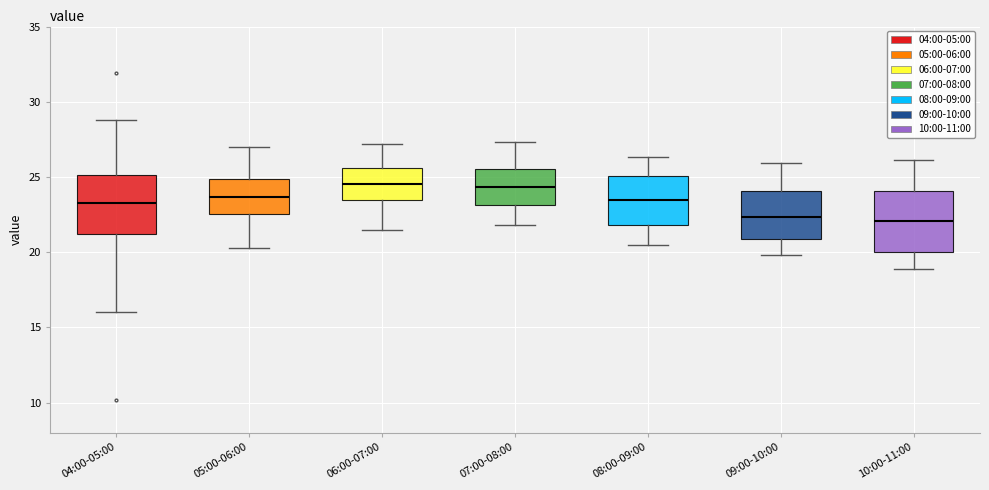

Reading left to right, read every box against the y-axis: the position of its median line, the range the box covers, and the ends of its whiskers. The values are not printed on the chart, so give them approximately, as read against the axis.

04:00-05:00: median 23.5, box 21.0 to 25.0, whiskers 16.0 to 29.0
05:00-06:00: median 23.5, box 22.5 to 25.0, whiskers 20.5 to 27.0
06:00-07:00: median 24.5, box 23.5 to 25.5, whiskers 21.5 to 27.0
07:00-08:00: median 24.5, box 23.0 to 25.5, whiskers 22.0 to 27.5
08:00-09:00: median 23.5, box 22.0 to 25.0, whiskers 20.5 to 26.5
09:00-10:00: median 22.5, box 21.0 to 24.0, whiskers 20.0 to 26.0
10:00-11:00: median 22.0, box 20.0 to 24.0, whiskers 19.0 to 26.0